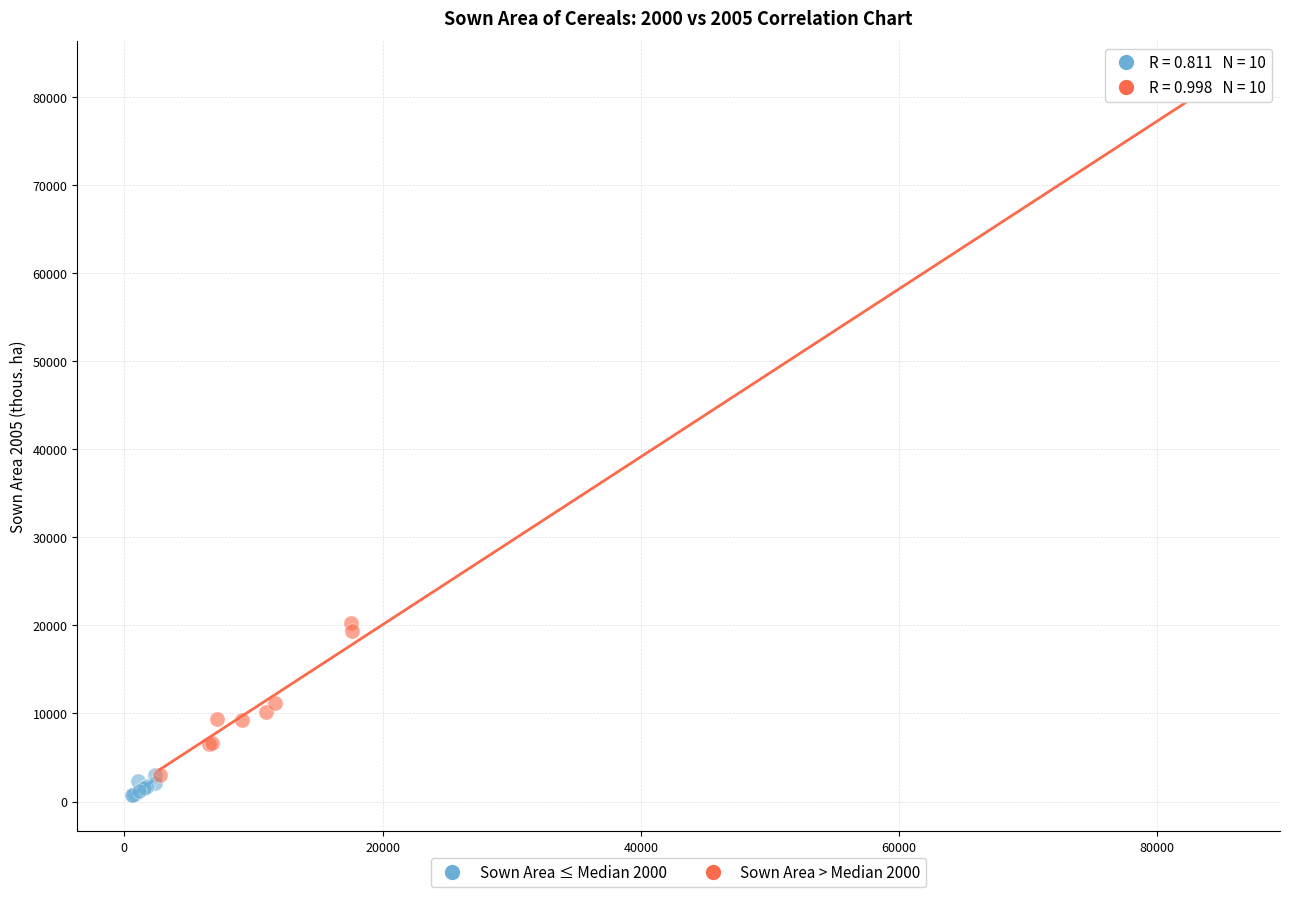

Which series has the largest Y range (max minus min)?

Sown Area > Median 2000